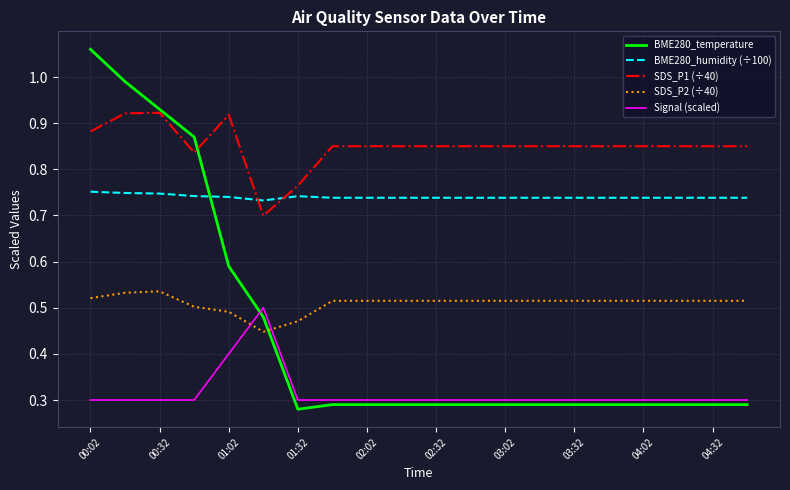

True or false: BME280_humidity (÷100) and SDS_P1 (÷40) intersect in this chart.

True